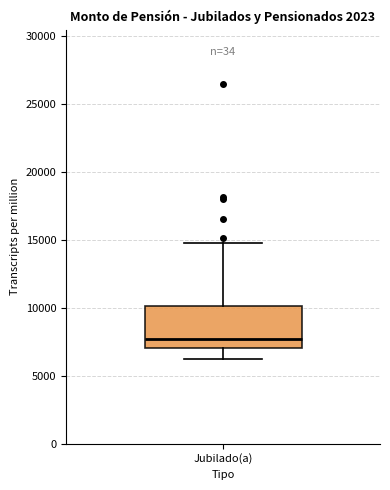

Read this box plot against the y-axis: the position of the median line, the range covered by the box, and the ends of both whiskers. The values are not printed on the chart, so give them approximately, as read against the axis.

median 7500, box 7000 to 10000, whiskers 6000 to 15000